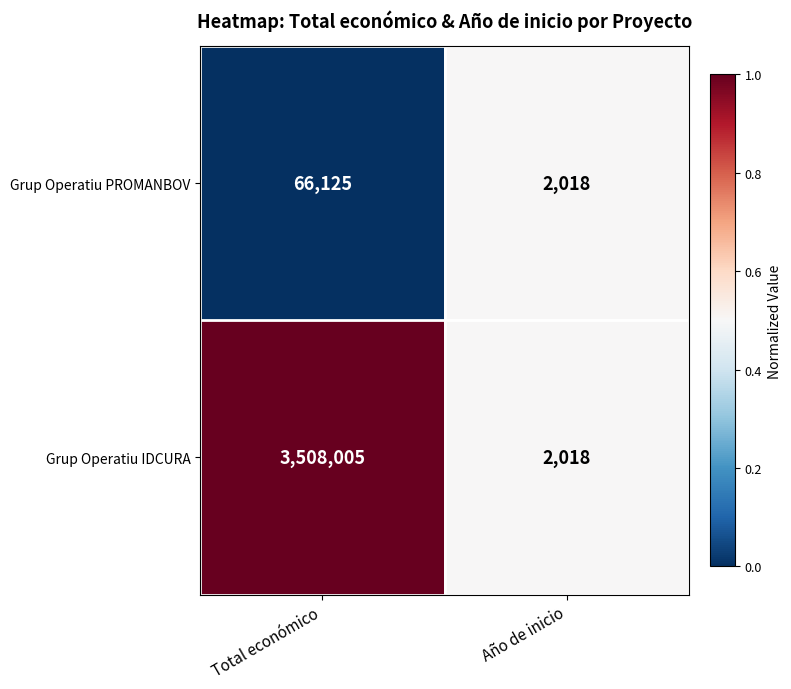

Reading left to right, list all the values displayed in this chart.

Grup Operatiu PROMANBOV: Total económico=66125	Año de inicio=2018
Grup Operatiu IDCURA: Total económico=3508005	Año de inicio=2018